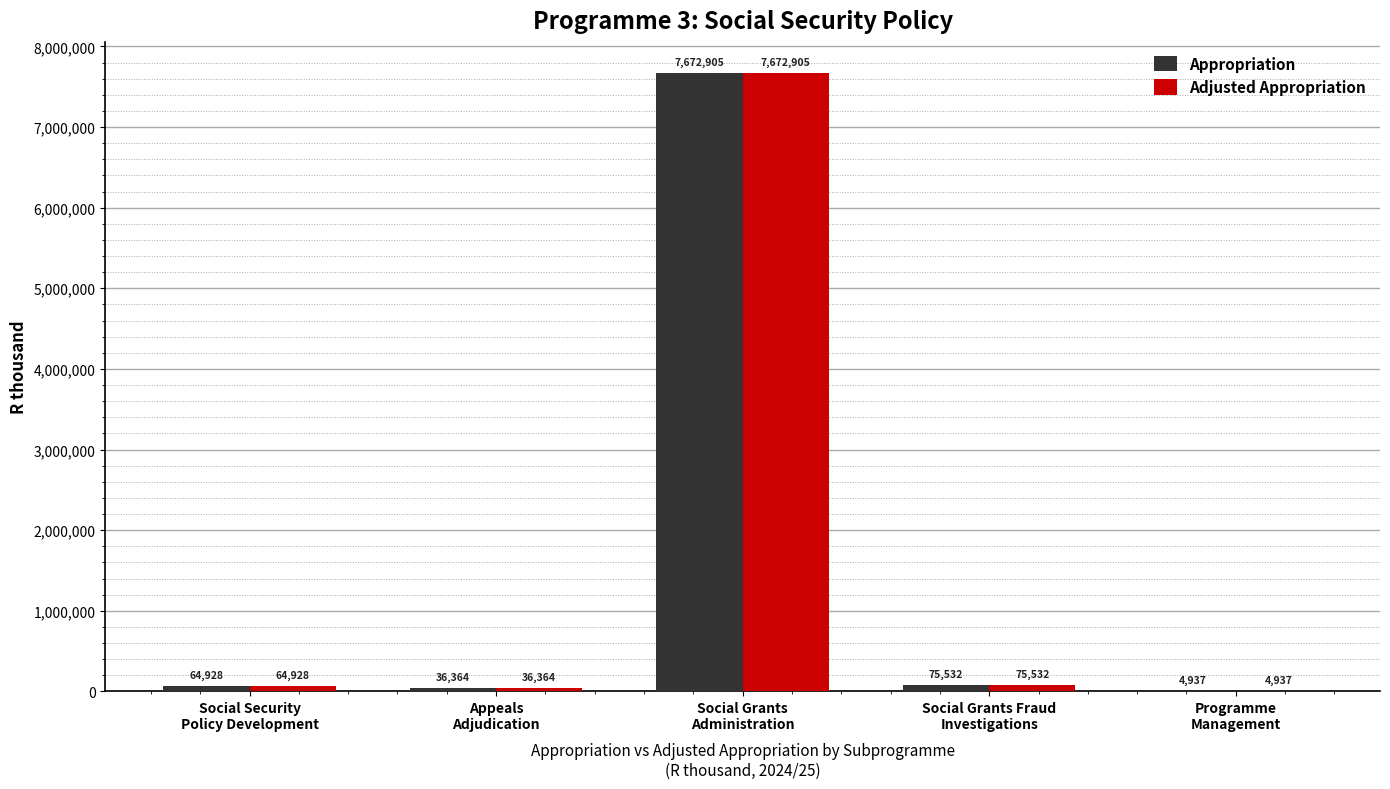

What is the greatest value displayed?

7672905